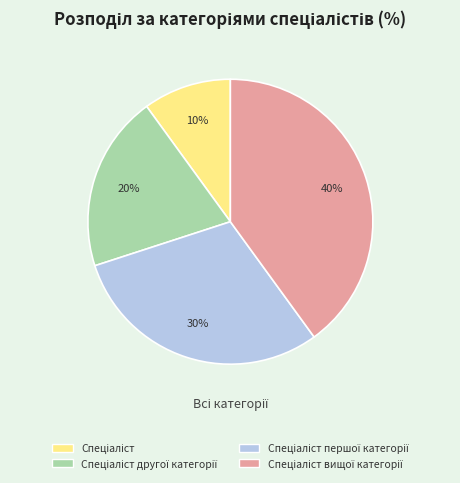

How many slices are in this pie chart?

4